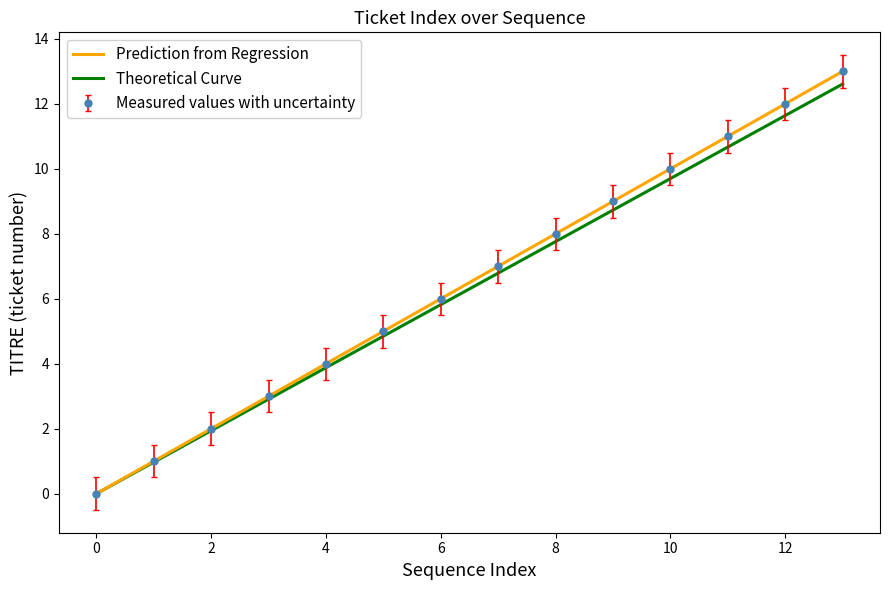

True or false: Measured values with uncertainty has more than 2 points higher than both neighbors.

False